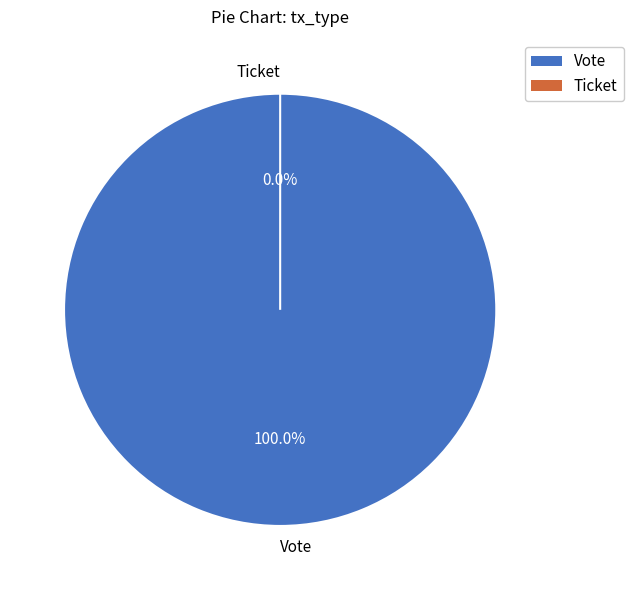

To the nearest percent, what is the difference between the largest and smallest slice percentages?

100%